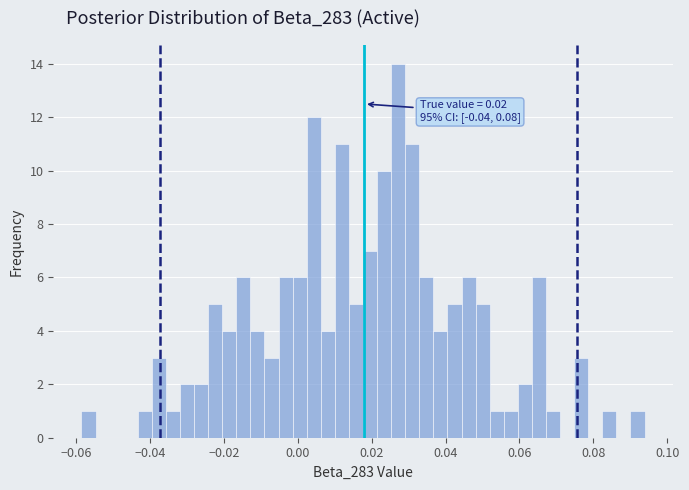

Read against the x-axis, roughly where is the centre of the tallest bar?

0.028